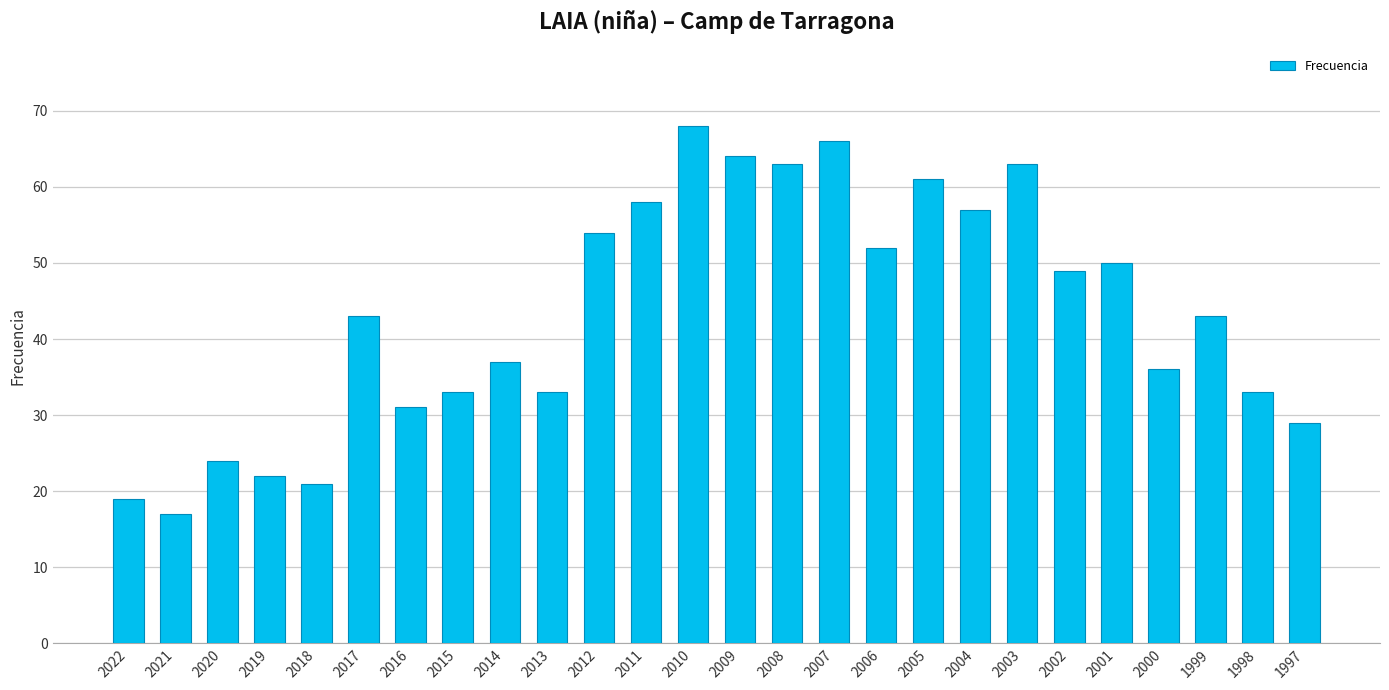

What is the difference between the values at 2001 and 2017?

7